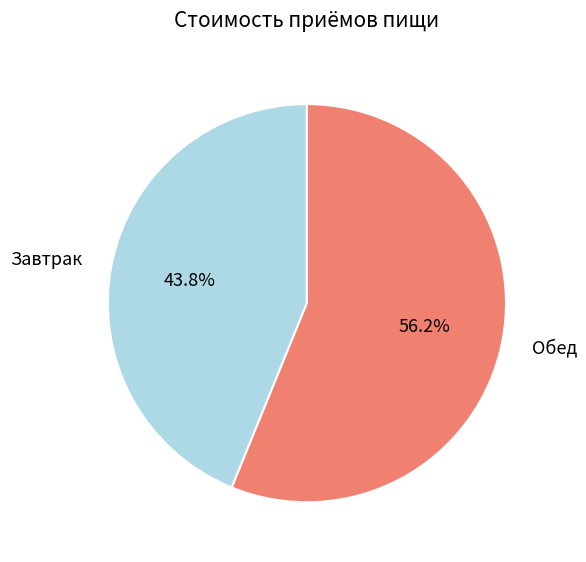

What is the ratio of the value at Завтрак to the value at Обед?

0.8